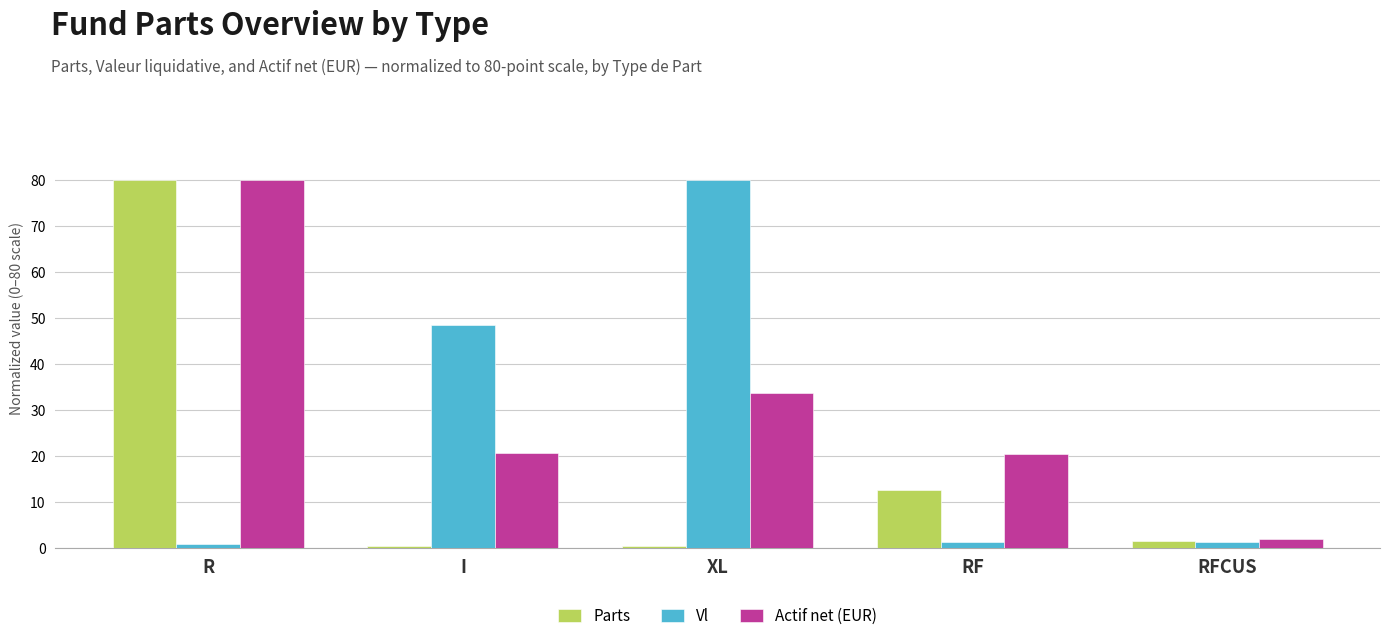

What is the label of the 5th bar from the left?

RFCUS